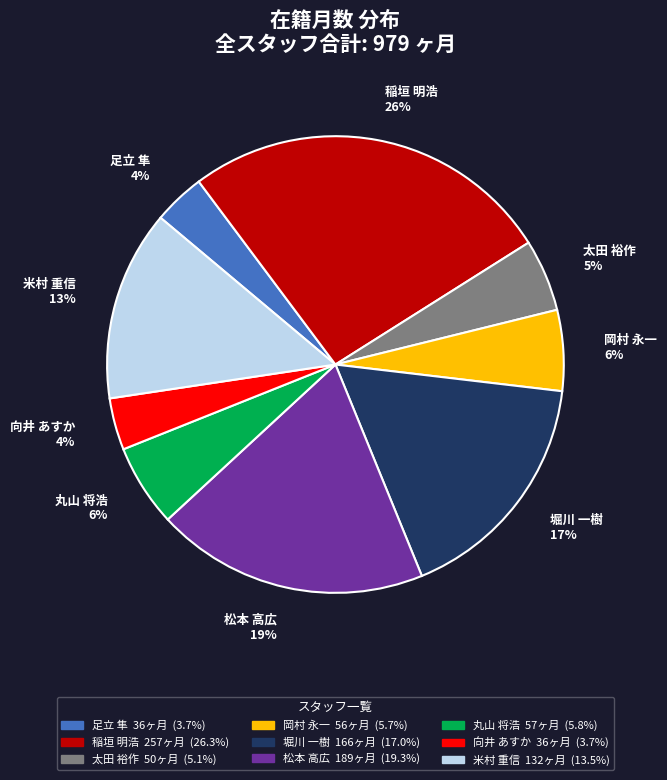

Does 太田 裕作 5% account for over 50% of the chart?

No